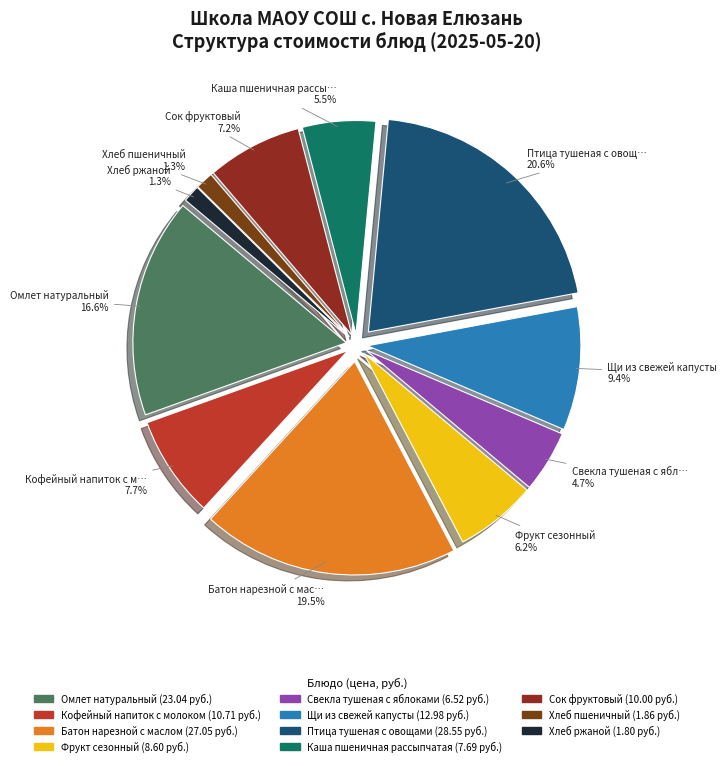

Count the number of slices in the pie.

11